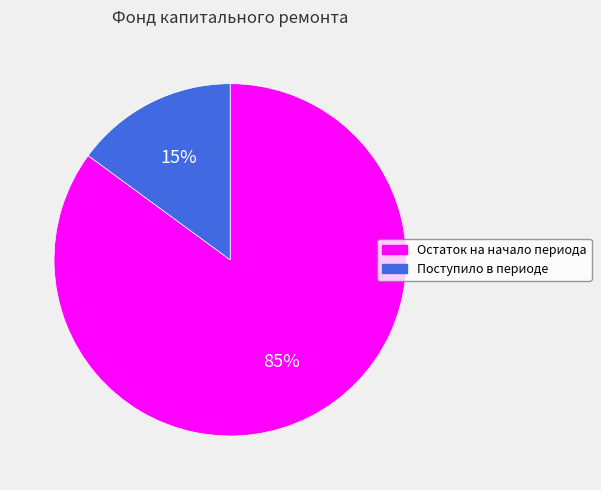

What is the smallest slice in the pie chart?

Поступило в периоде